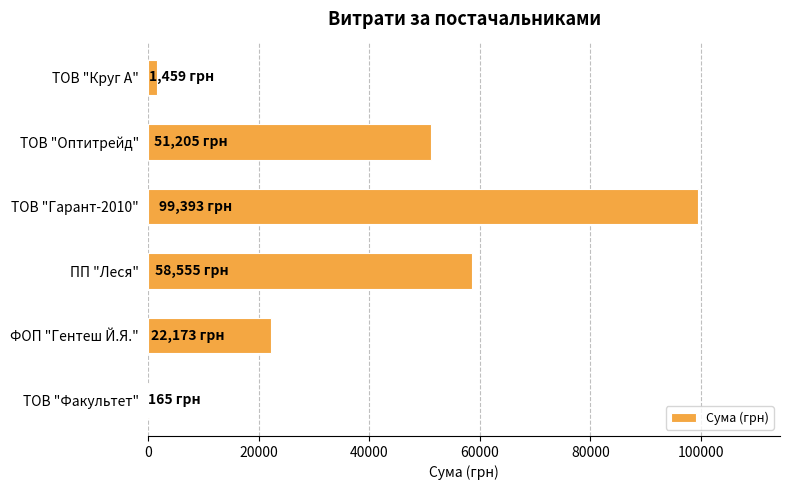

Between ТОВ "Гарант-2010" and ТОВ "Оптитрейд", which is larger?

ТОВ "Гарант-2010"